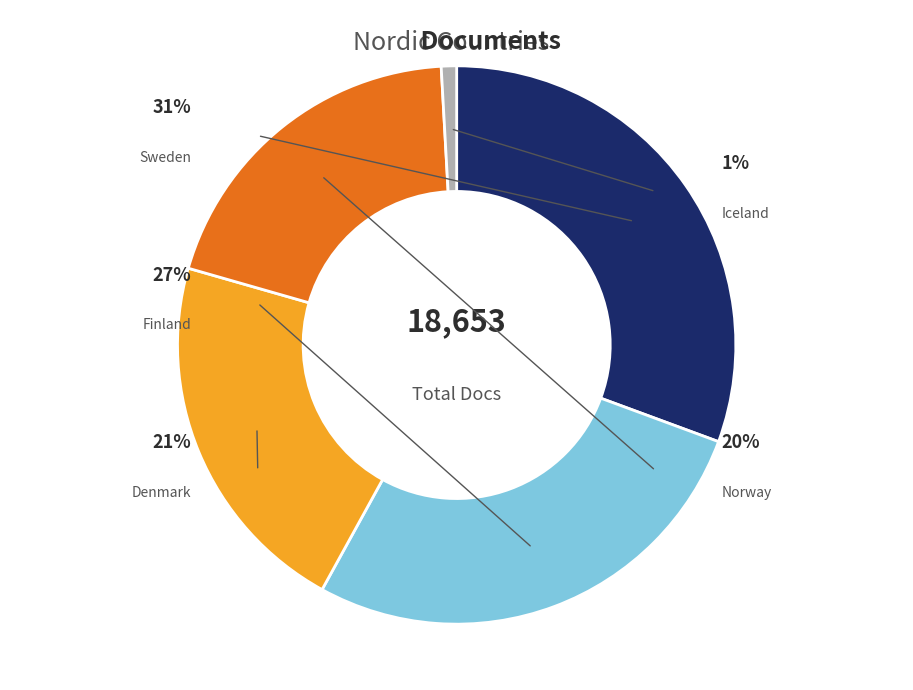

Which slice is the smallest?

Iceland